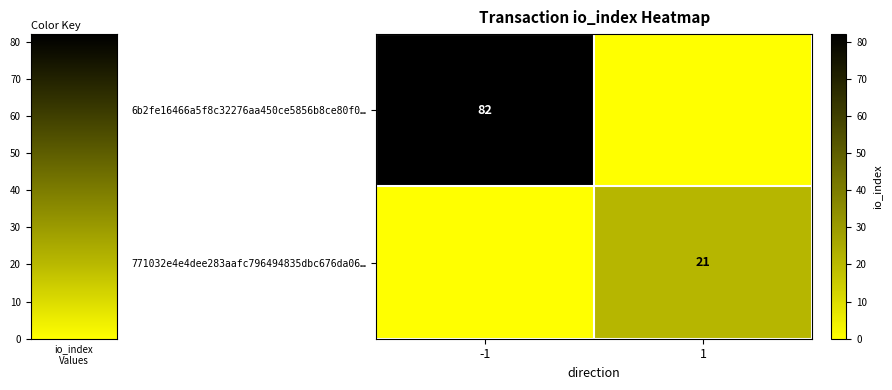

How many series are shown in this chart?

2